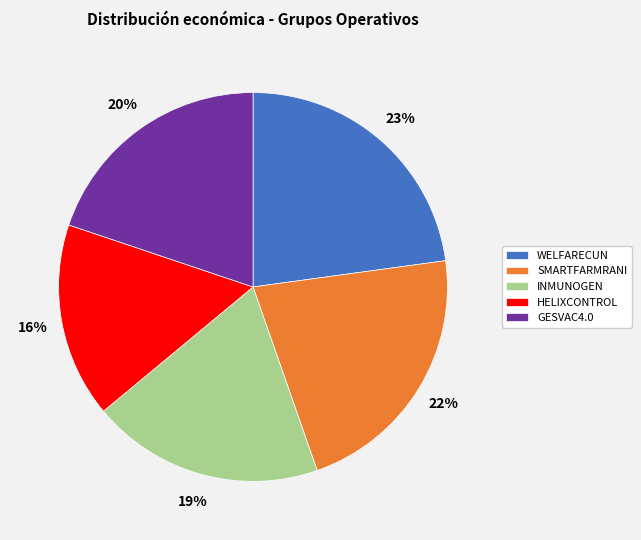

Between GESVAC4.0 and SMARTFARMRANI, which is larger?

SMARTFARMRANI